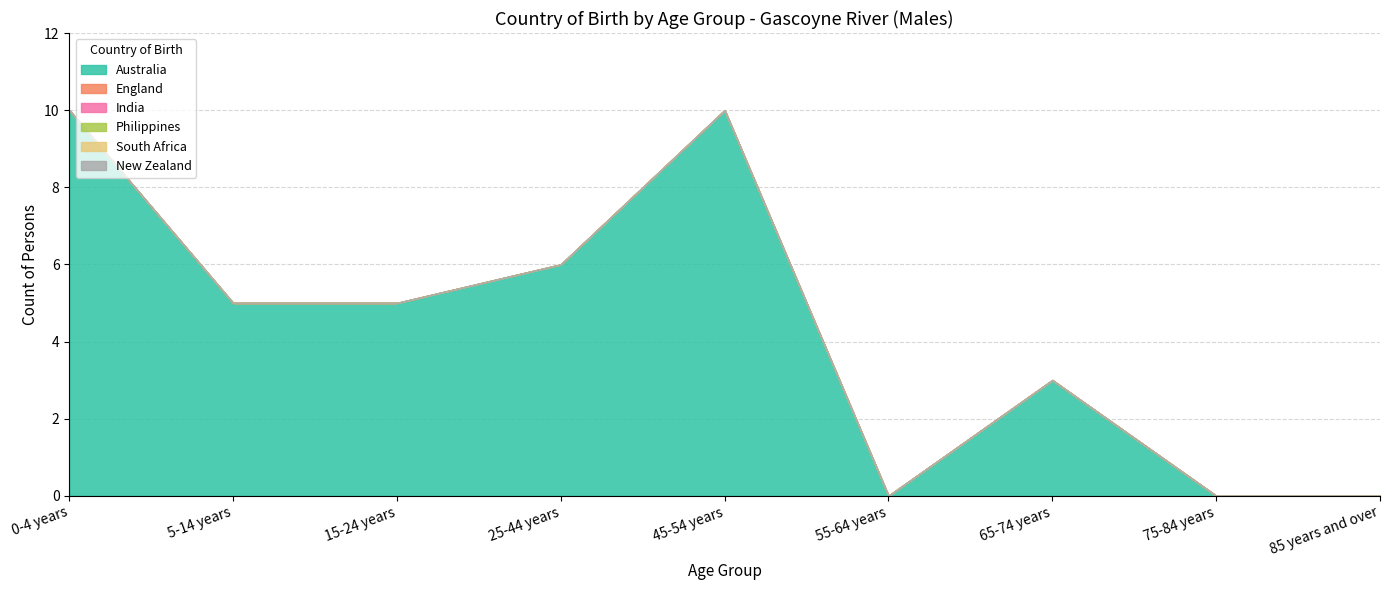

Reading right to left, extract all data points from this chart.

Australia: 85 years and over=0	75-84 years=0	65-74 years=3	55-64 years=0	45-54 years=10	25-44 years=6	15-24 years=5	5-14 years=5	0-4 years=10
England: 85 years and over=0	75-84 years=0	65-74 years=0	55-64 years=0	45-54 years=0	25-44 years=0	15-24 years=0	5-14 years=0	0-4 years=0
India: 85 years and over=0	75-84 years=0	65-74 years=0	55-64 years=0	45-54 years=0	25-44 years=0	15-24 years=0	5-14 years=0	0-4 years=0
Philippines: 85 years and over=0	75-84 years=0	65-74 years=0	55-64 years=0	45-54 years=0	25-44 years=0	15-24 years=0	5-14 years=0	0-4 years=0
South Africa: 85 years and over=0	75-84 years=0	65-74 years=0	55-64 years=0	45-54 years=0	25-44 years=0	15-24 years=0	5-14 years=0	0-4 years=0
New Zealand: 85 years and over=0	75-84 years=0	65-74 years=0	55-64 years=0	45-54 years=0	25-44 years=0	15-24 years=0	5-14 years=0	0-4 years=0